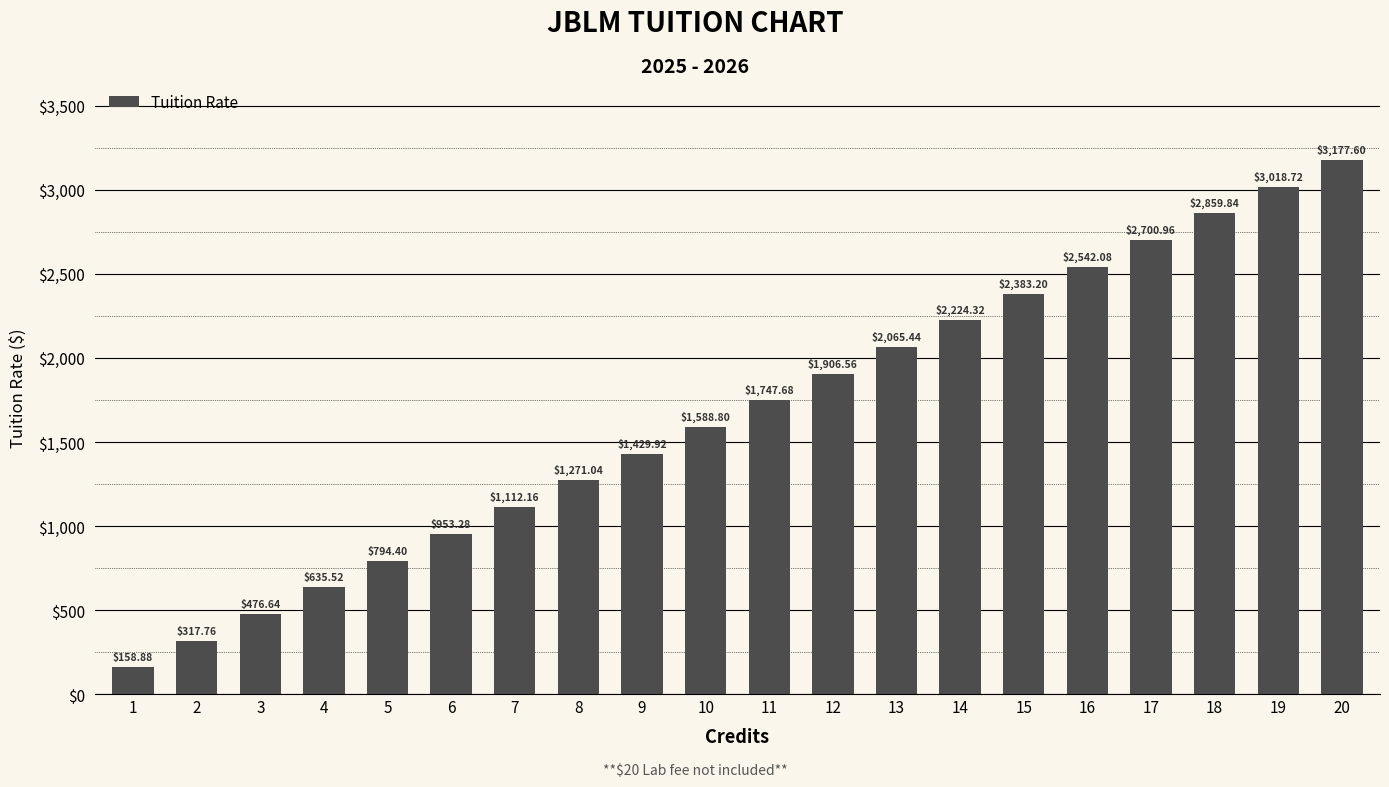

What is the change in value from 10 to 20?

+1588.8